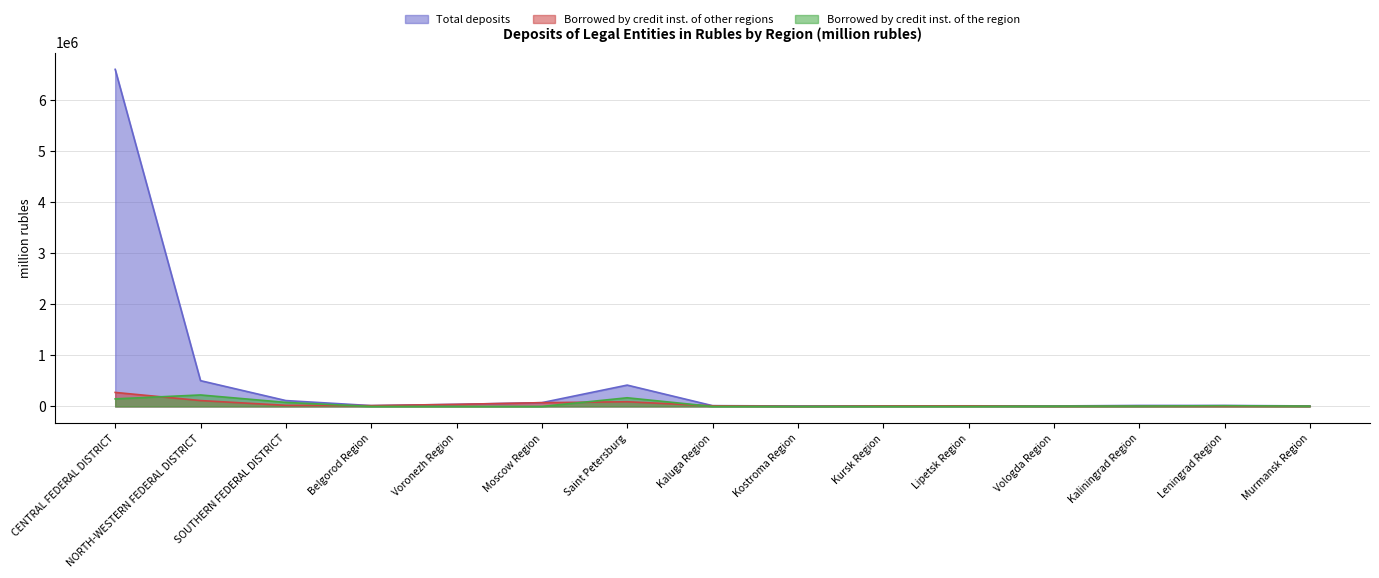

What position from the right is Vologda Region?

4